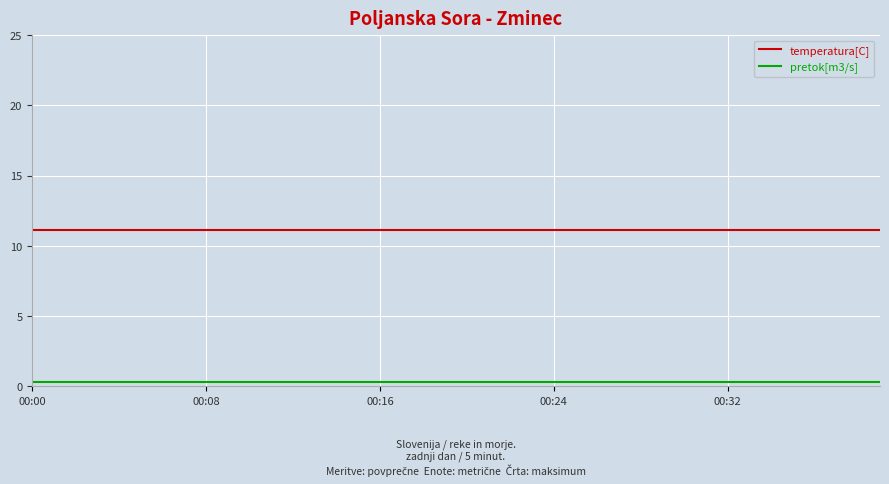

List the series in order of their peak value, lowest first.

pretok[m3/s], temperatura[C]